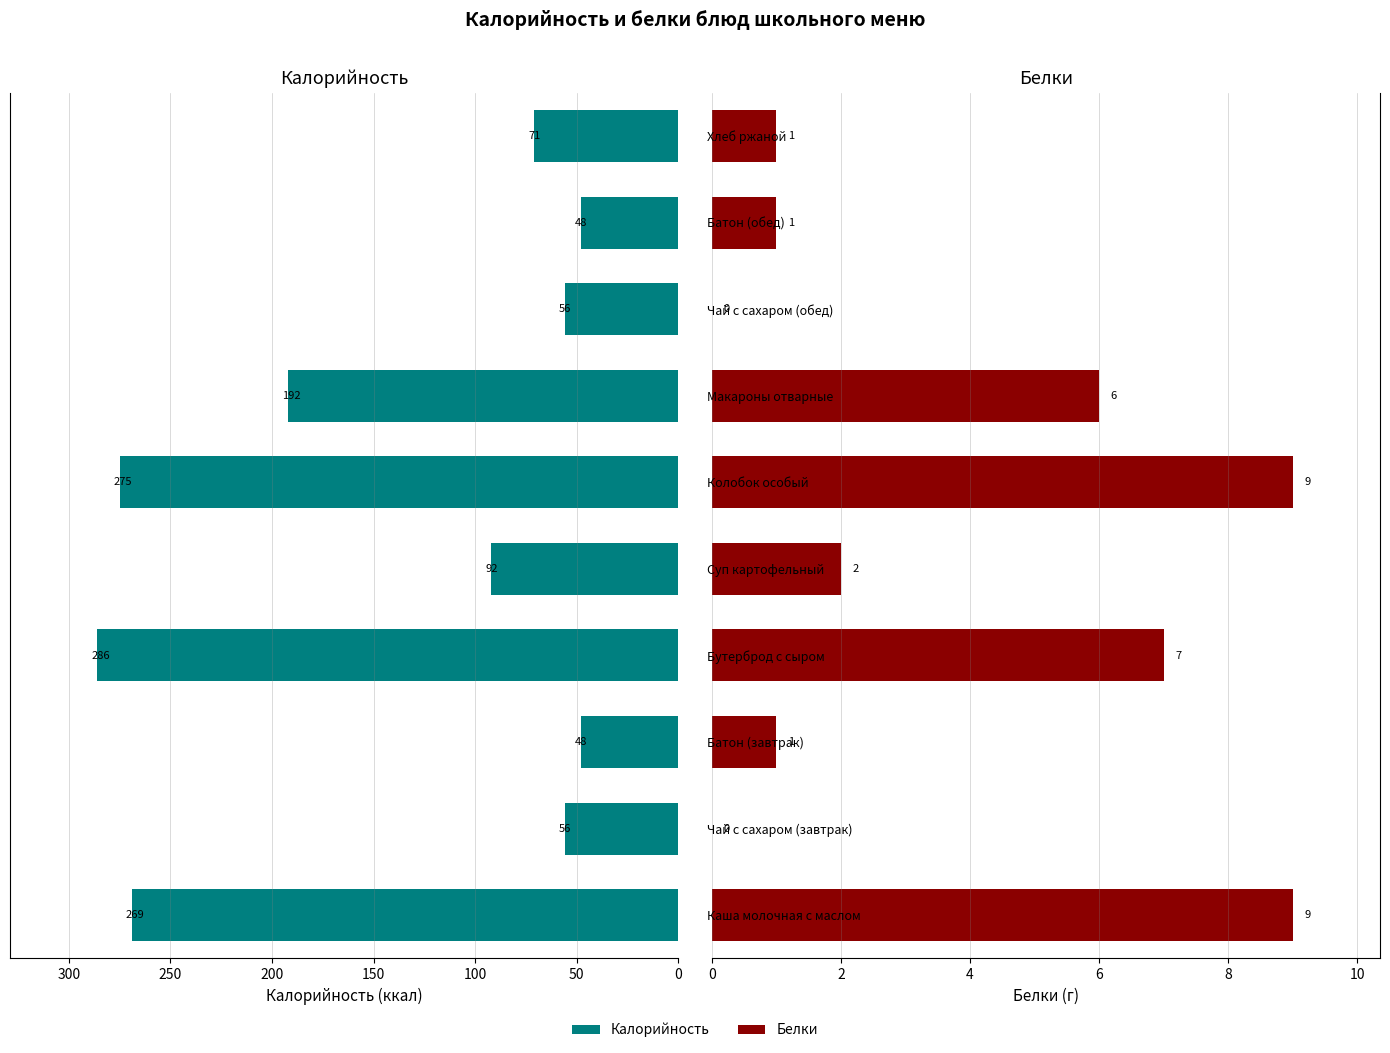

How many data points in Белки are above 2?

4